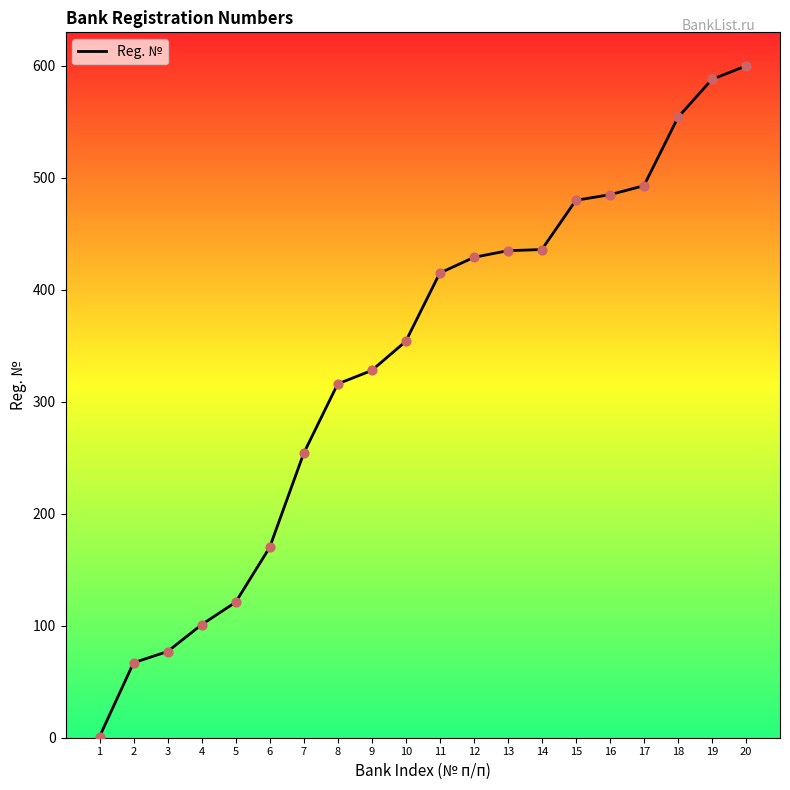

Approximately how many times larger is the value at 11 compared to 9?

1.3